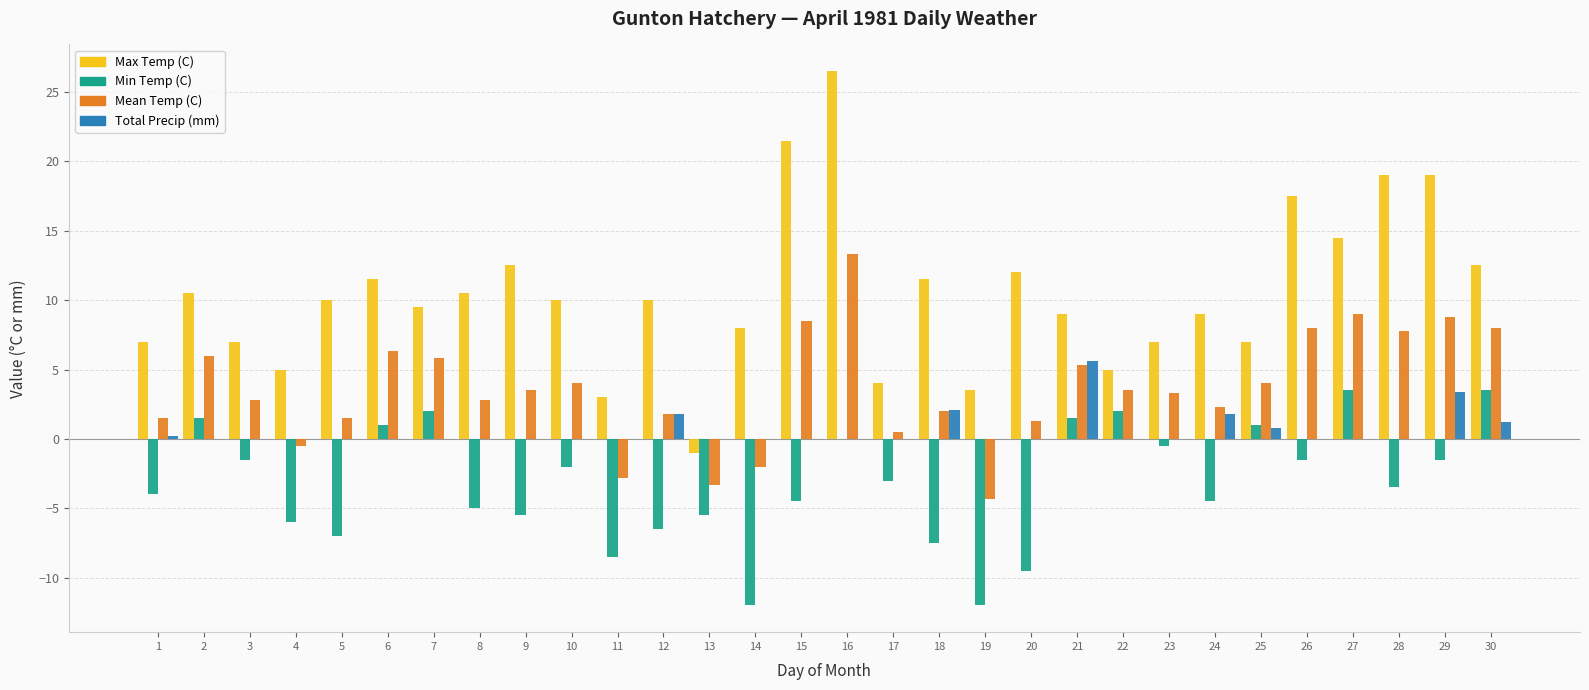

How many categories are shown in the chart?

30